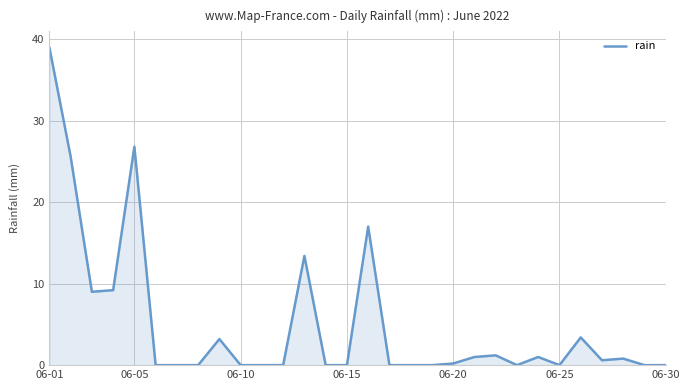

What is the difference between the maximum and minimum values?

39.0